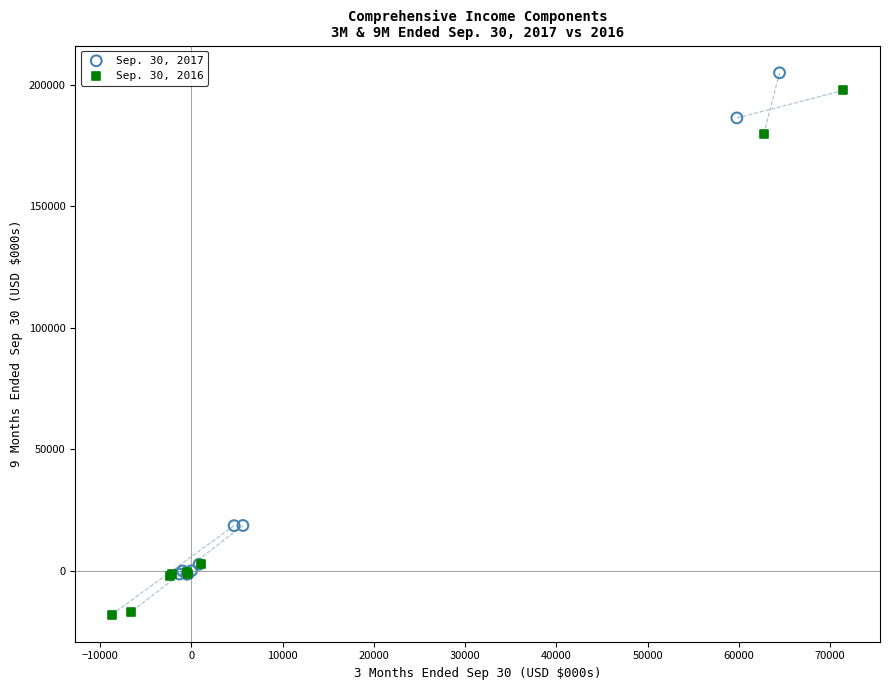

What are all the series names shown in the legend?

Sep. 30, 2017, Sep. 30, 2016